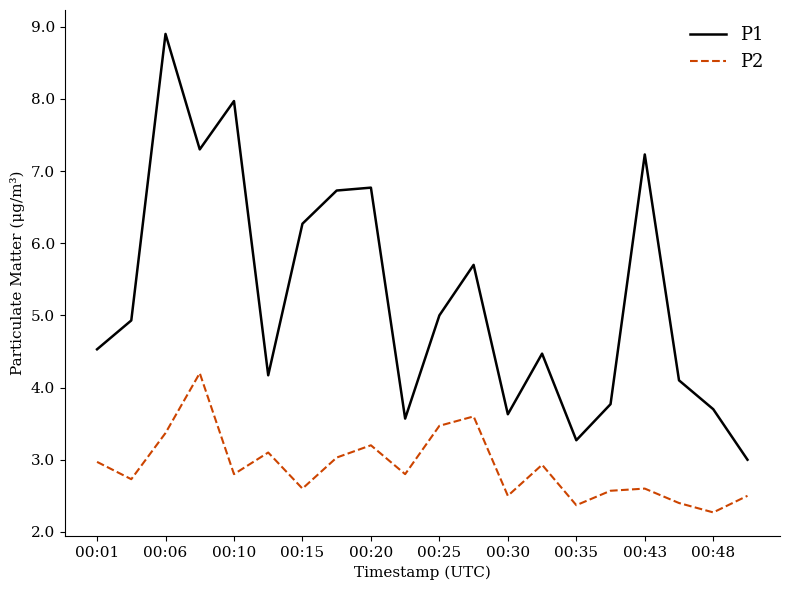

Reading right to left, list all the values displayed in this chart.

P1: 3.0	3.7	4.1	7.2	3.8	3.3	4.5	3.6	5.7	5.0	3.6	6.8	6.7	6.3	4.2	8.0	7.3	8.9	4.9	4.5
P2: 2.5	2.3	2.4	2.6	2.6	2.4	2.9	2.5	3.6	3.5	2.8	3.2	3.0	2.6	3.1	2.8	4.2	3.4	2.7	3.0